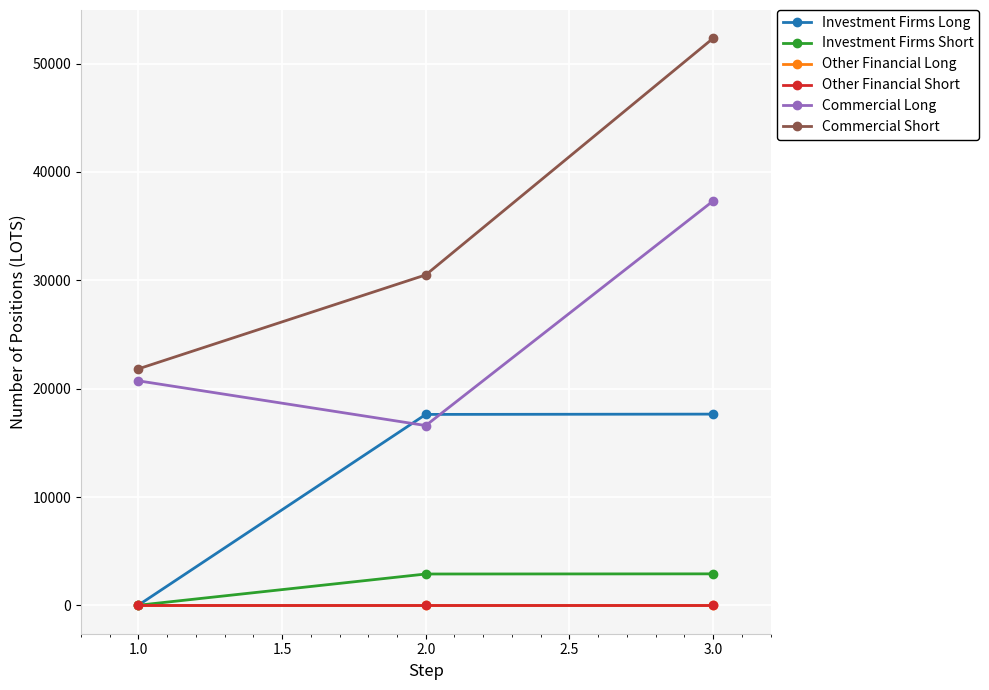

What is the sum of all Commercial Short values?

104658